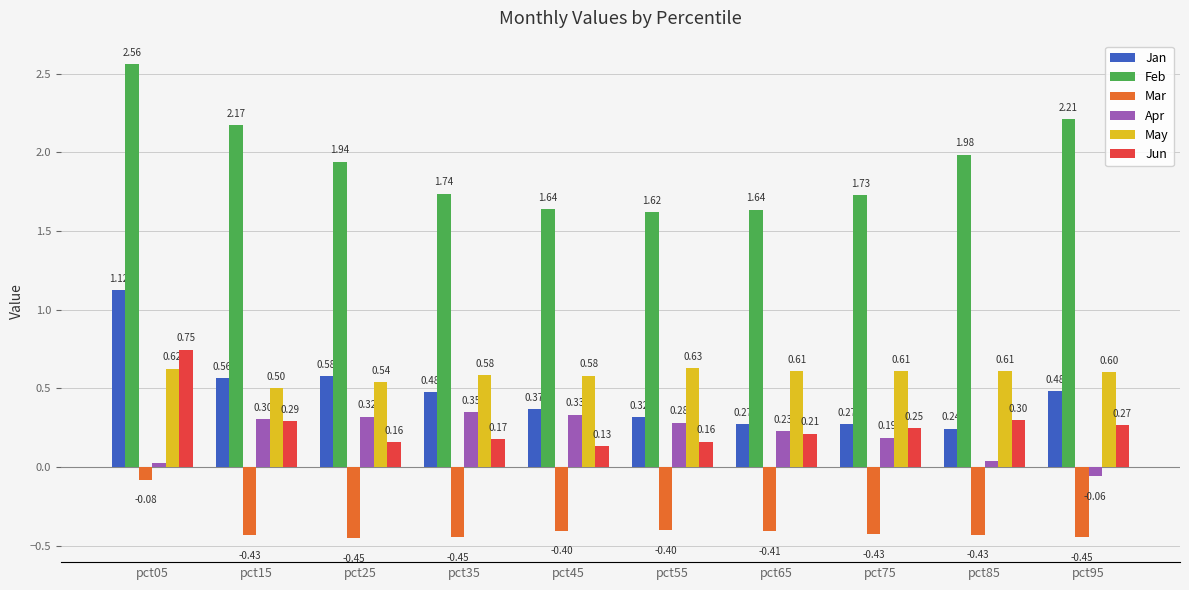

Which series has the largest total across all categories?

Feb